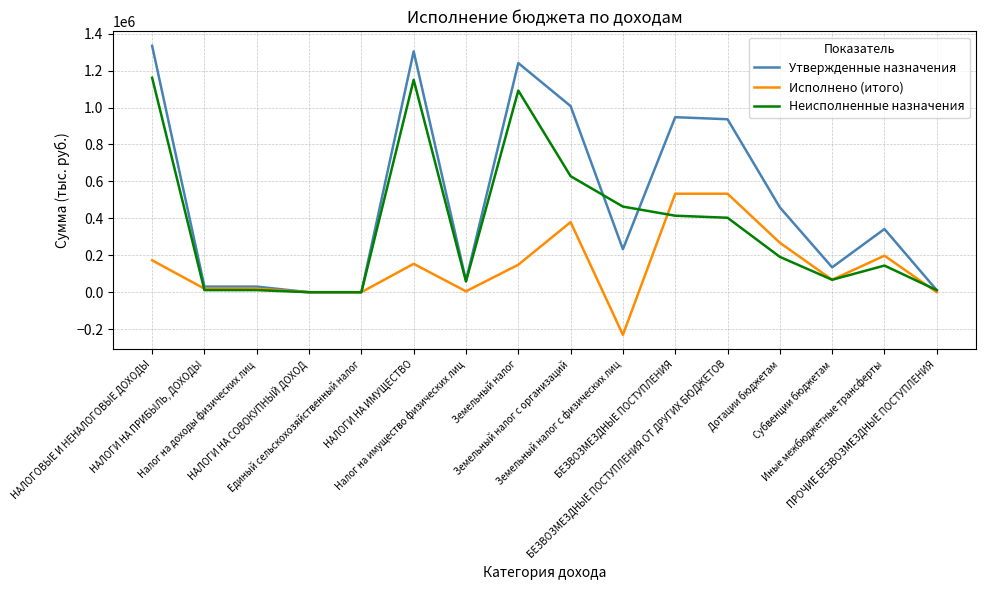

What is the smallest value displayed?

-230658.0